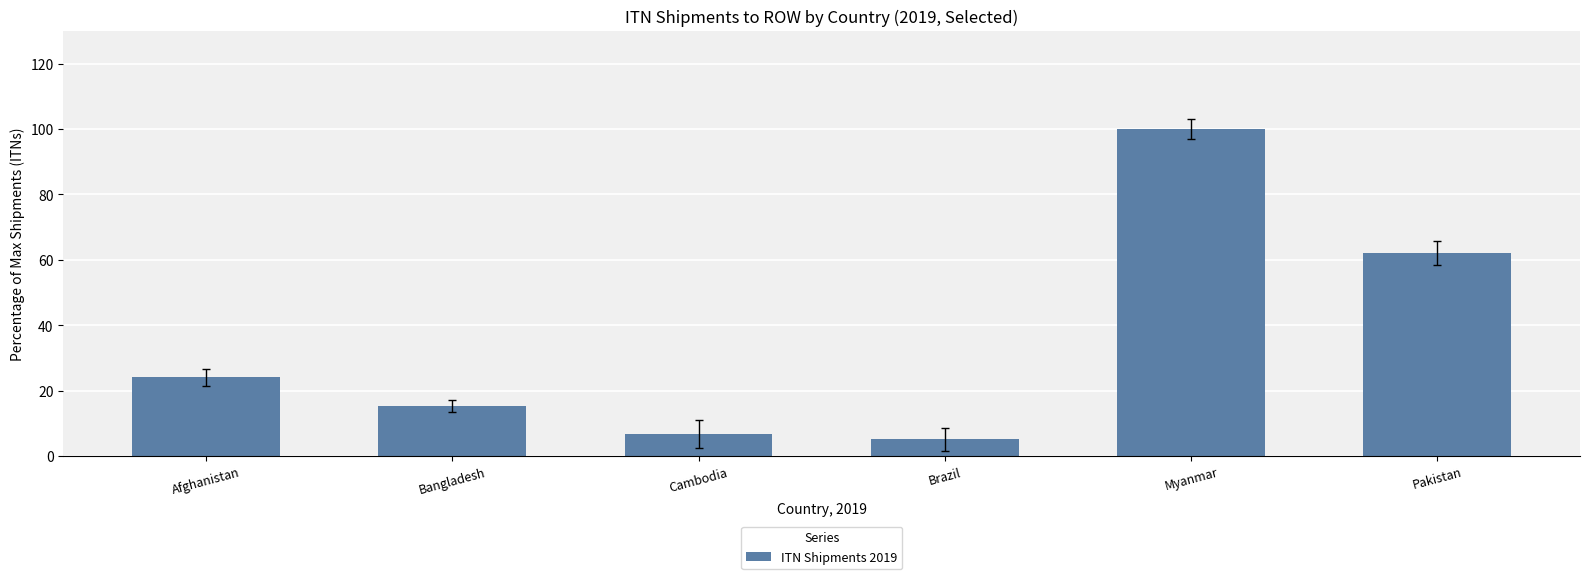

The value at Myanmar is 69.6. True or false?

False